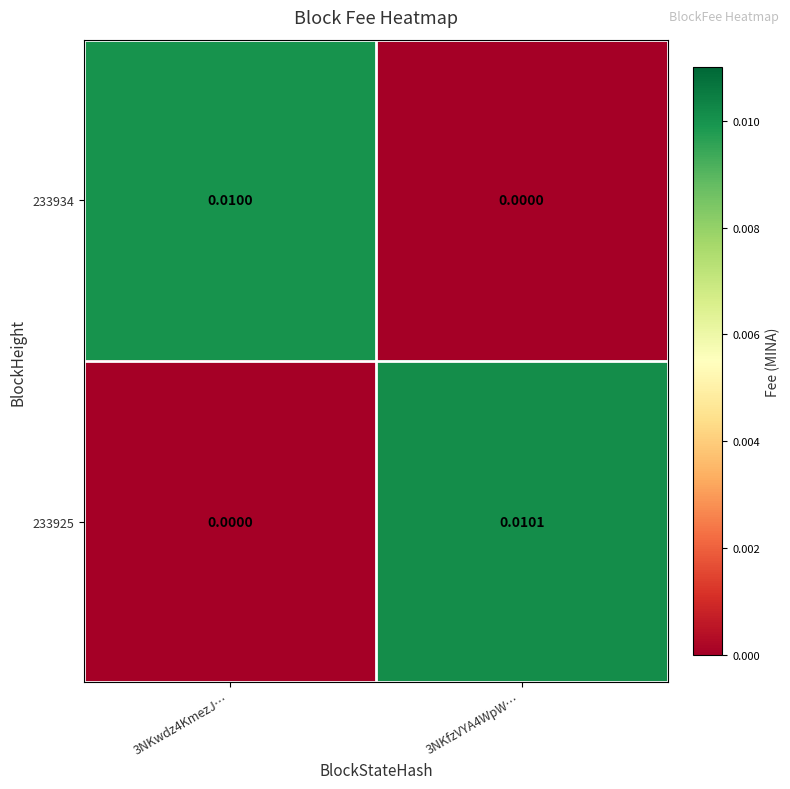

Is the value of 233925 at 3NKfzVYA4WpW… greater than the value of 233934 at 3NKfzVYA4WpW…?

Yes